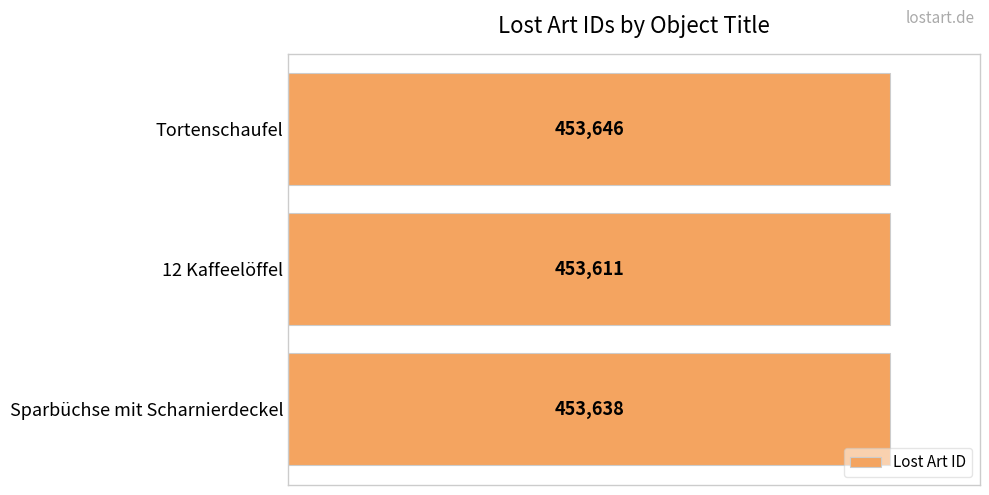

How many distinct data groups are displayed?

1